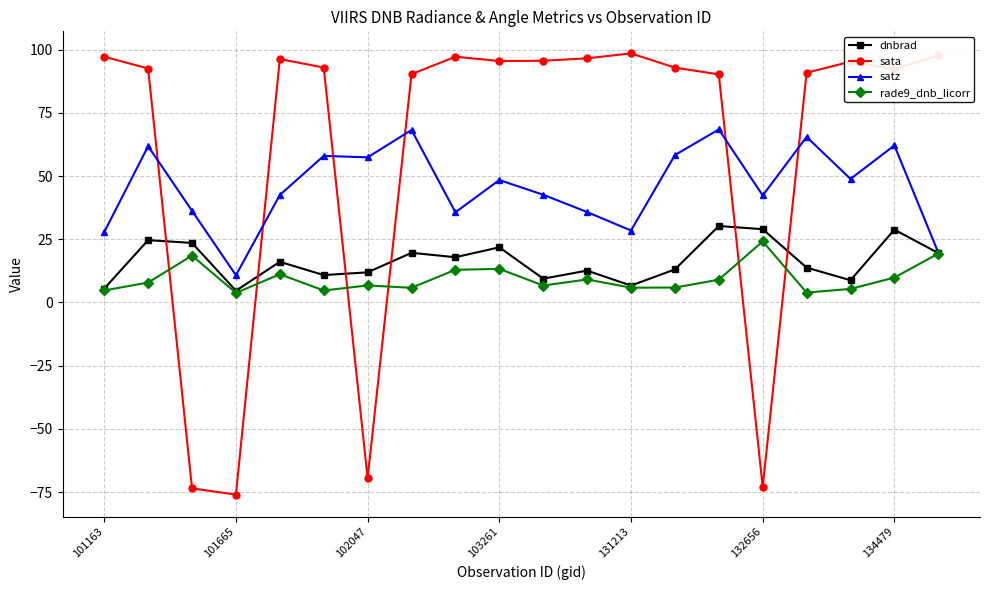

True or false: dnbrad and sata intersect in this chart.

True